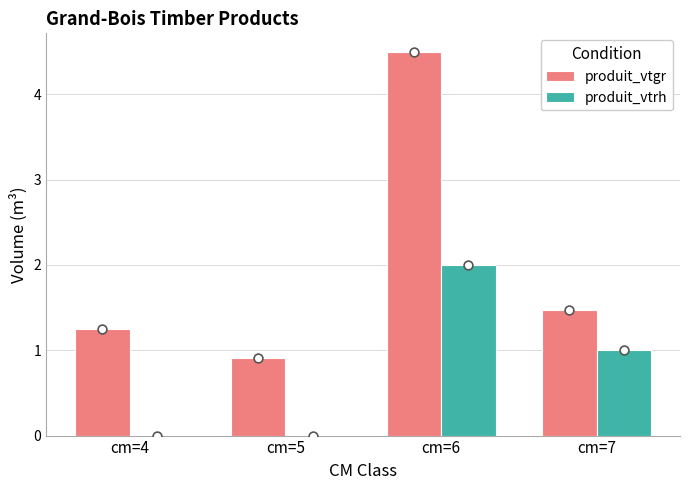

Which series has the largest Y range (max minus min)?

produit_vtgr